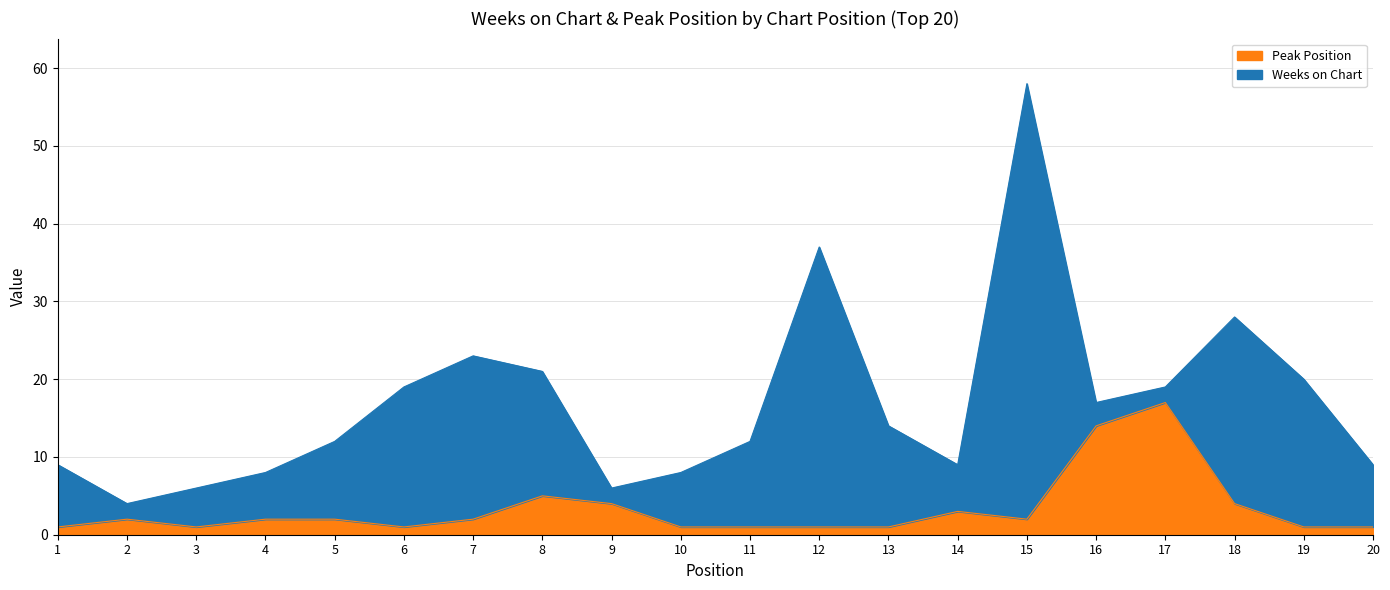

The chart shows a value of 1 at 3. True or false?

True